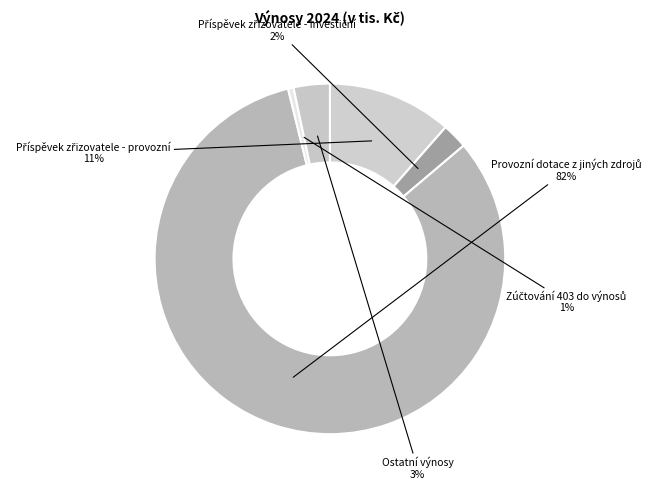

Is it true that Ostatní výnosy is 3% of the pie?

True